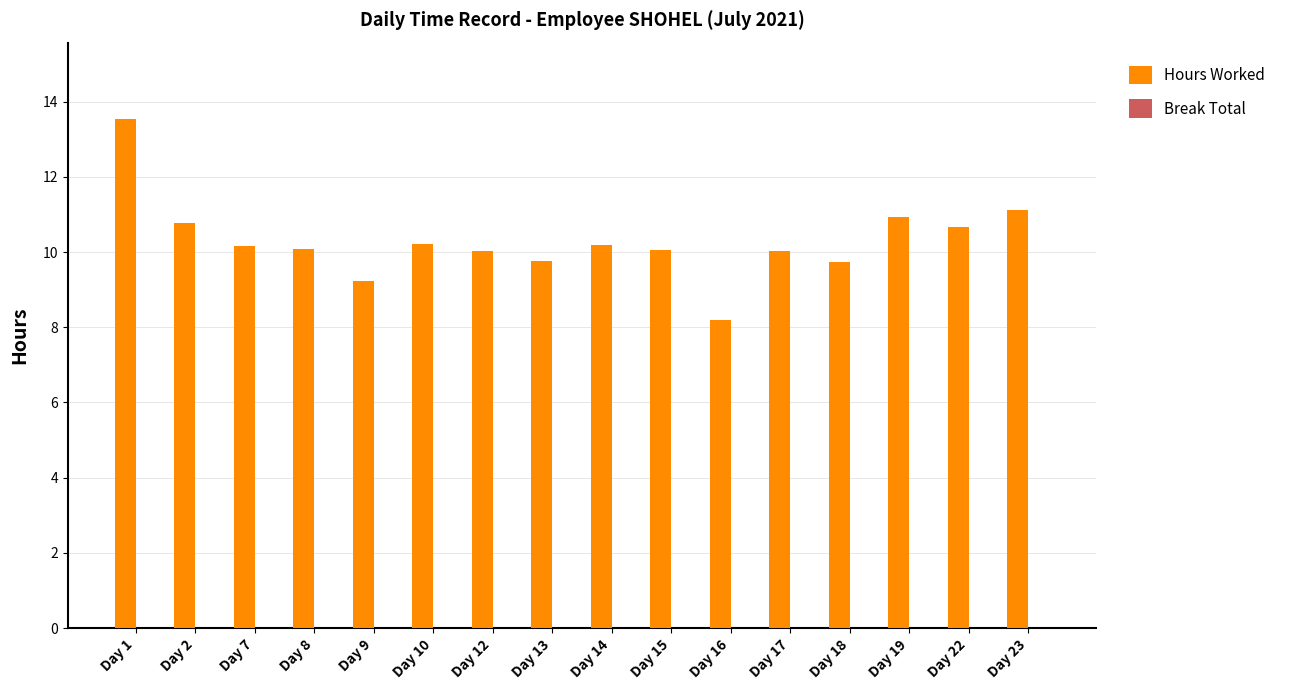

What is the average value?

10.3